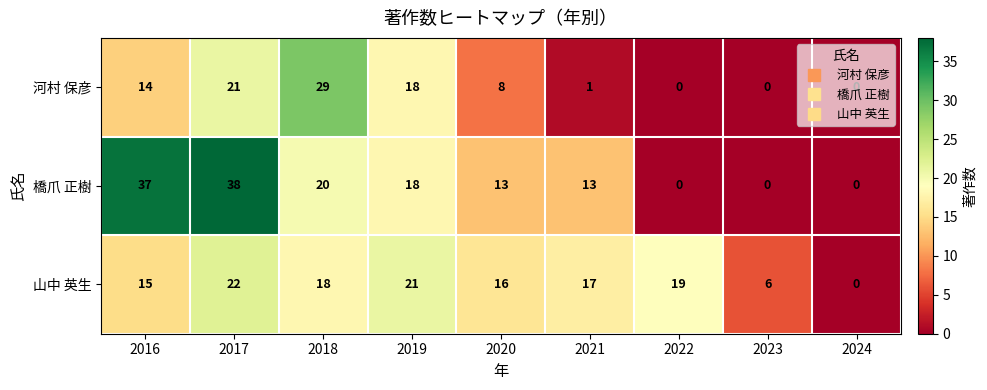

How many data points does each series have?

9